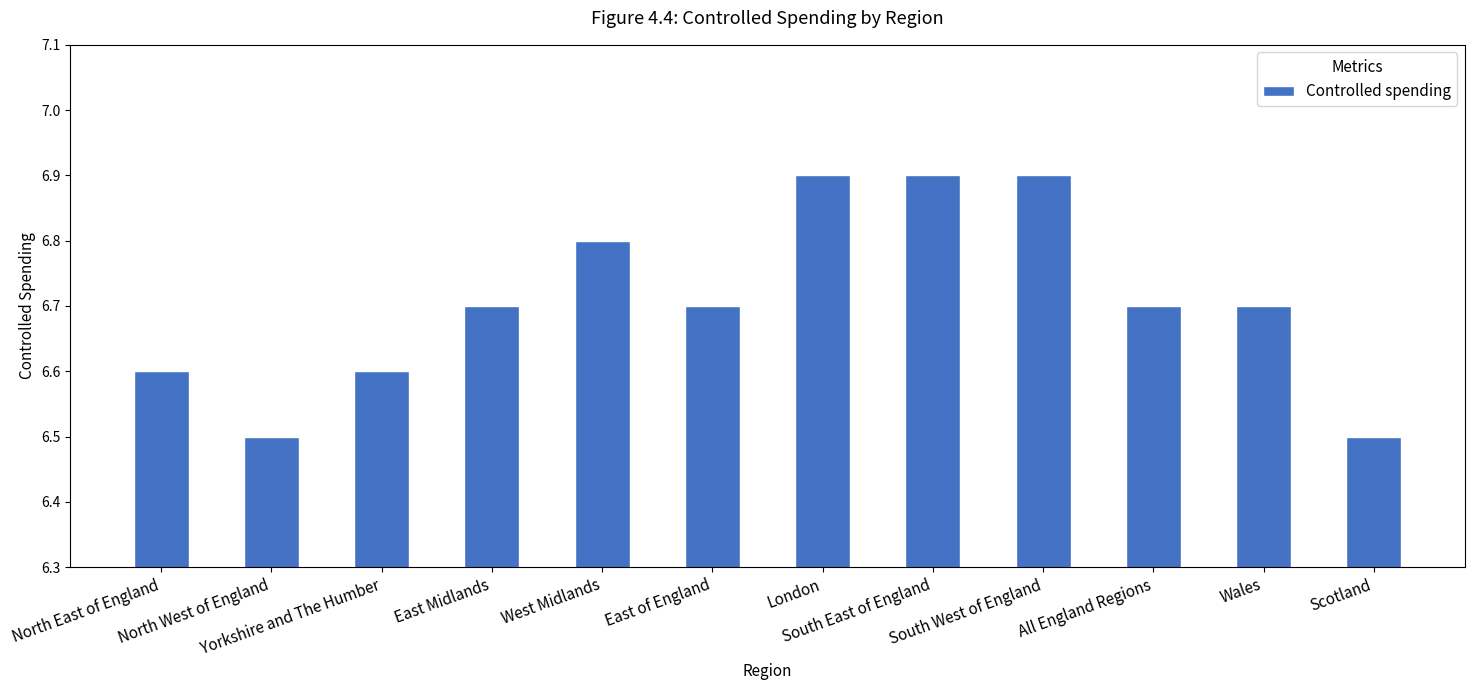

Reading left to right, extract all data points from this chart.

6.6	6.5	6.6	6.7	6.8	6.7	6.9	6.9	6.9	6.7	6.7	6.5